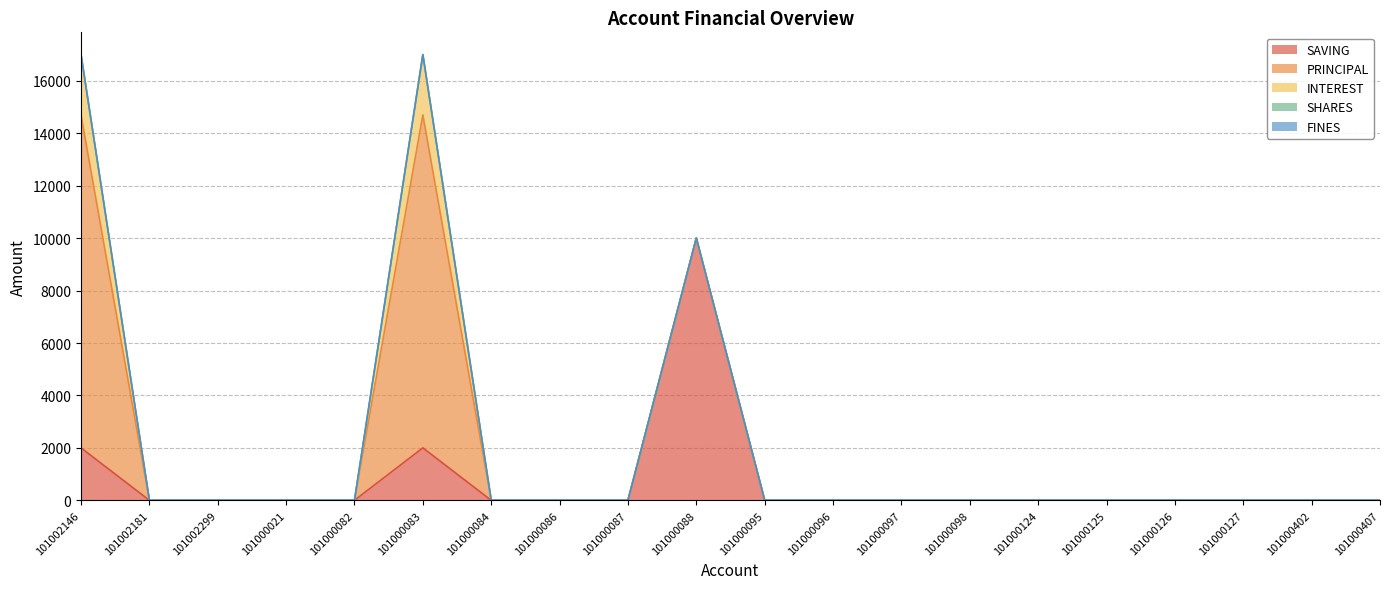

The value of INTEREST at 101000083 is 3112. True or false?

False